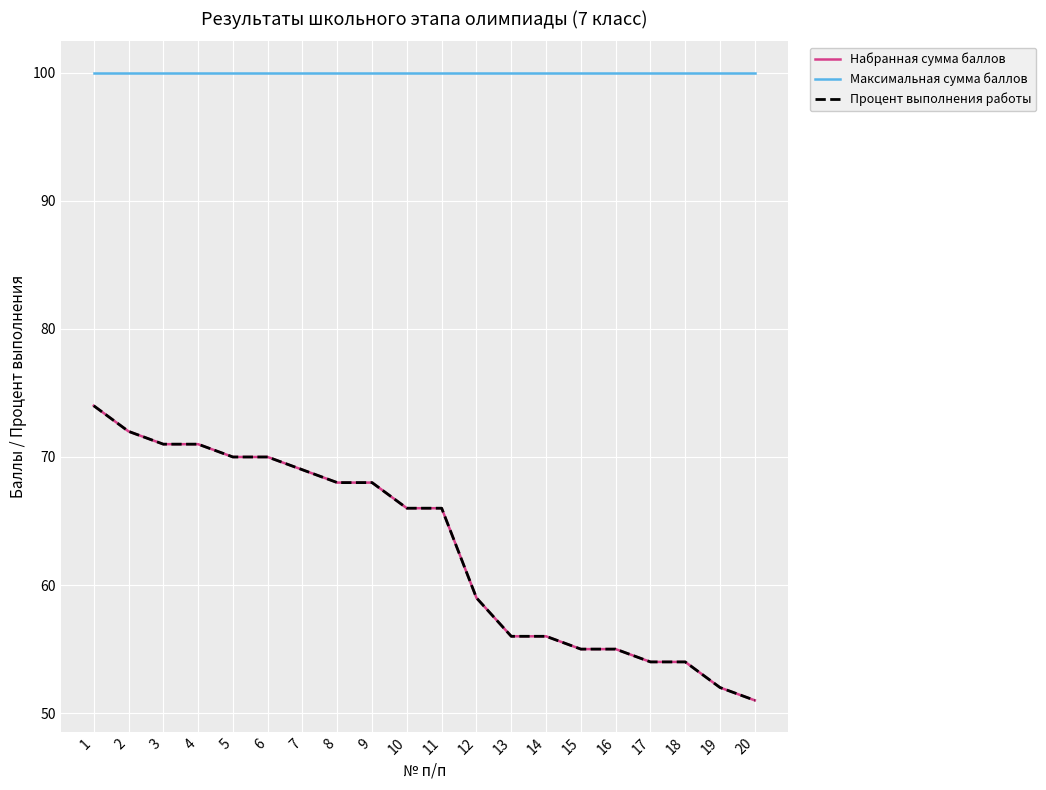

Reading right to left, list all the values displayed in this chart.

Набранная сумма баллов: 20=51	19=52	18=54	17=54	16=55	15=55	14=56	13=56	12=59	11=66	10=66	9=68	8=68	7=69	6=70	5=70	4=71	3=71	2=72	1=74
Максимальная сумма баллов: 20=100	19=100	18=100	17=100	16=100	15=100	14=100	13=100	12=100	11=100	10=100	9=100	8=100	7=100	6=100	5=100	4=100	3=100	2=100	1=100
Процент выполнения работы: 20=51	19=52	18=54	17=54	16=55	15=55	14=56	13=56	12=59	11=66	10=66	9=68	8=68	7=69	6=70	5=70	4=71	3=71	2=72	1=74